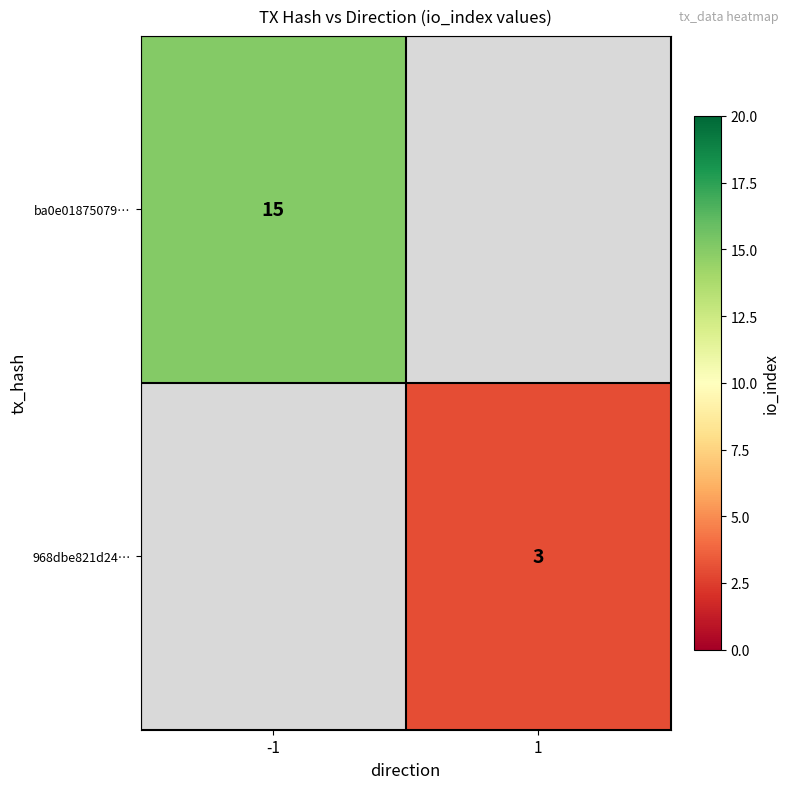

The ba0e01875079… series shows 15 at -1. True or false?

True